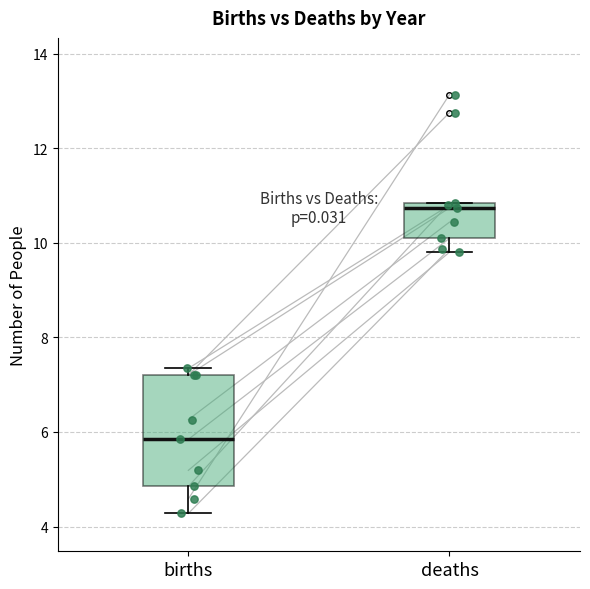

Where is the upper edge of the box for deaths on the y-axis? The values are not printed on the chart, so give them approximately, as read against the axis.

10.8